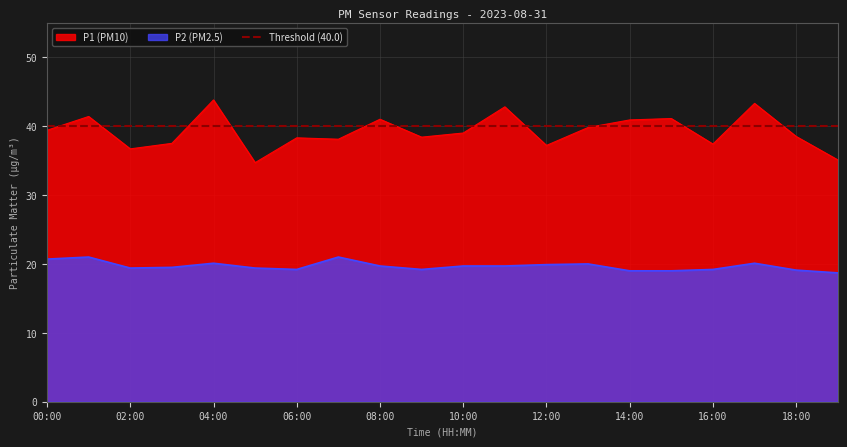

Is the value of P2 at 14:00 greater than the value of P1 at 13:00?

No